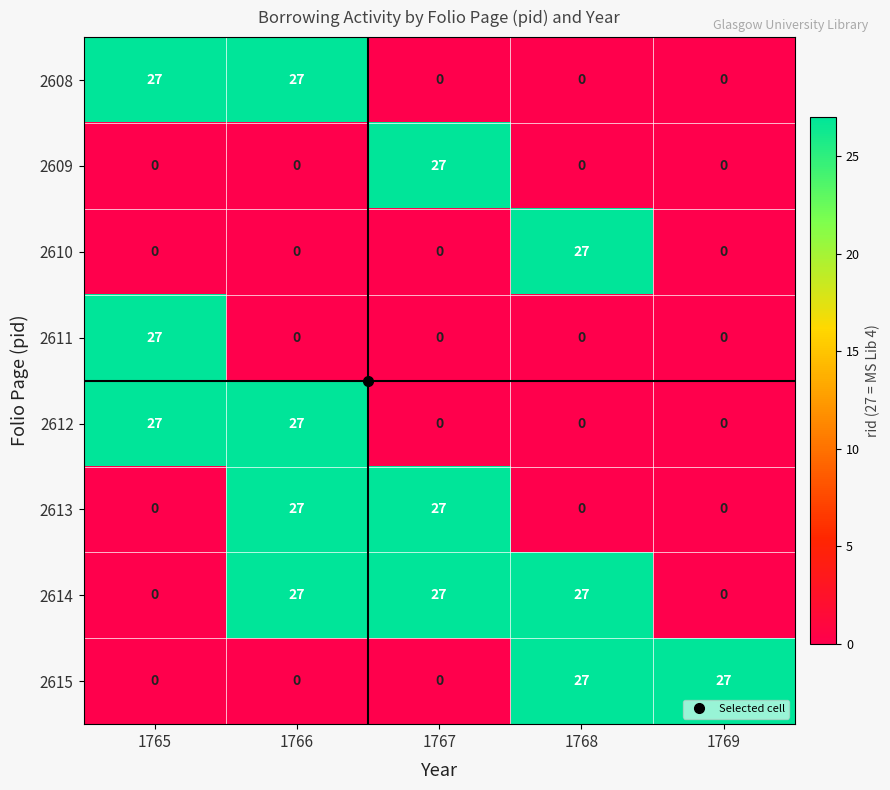

Count the number of data series in this chart.

8